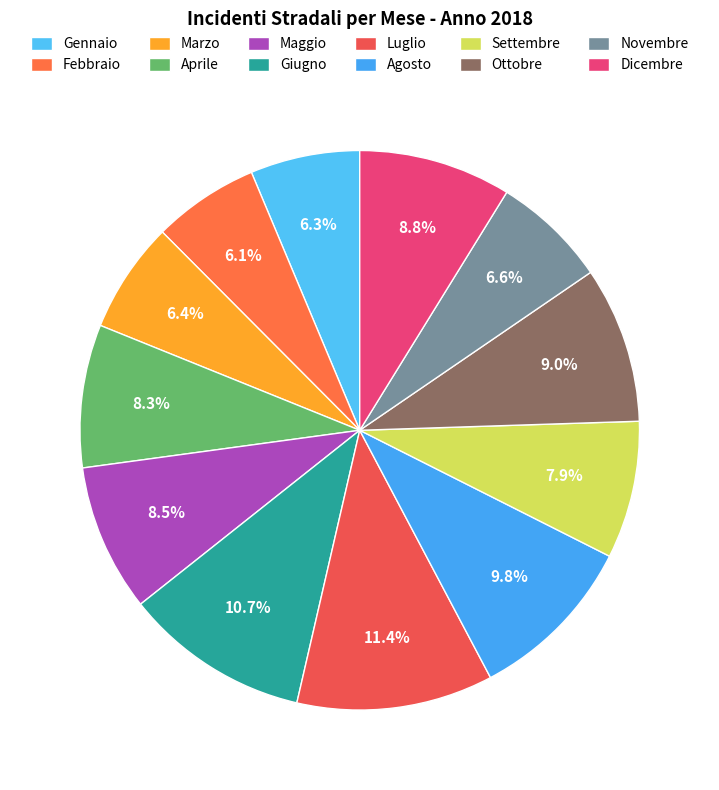

How many slices are in this pie chart?

12